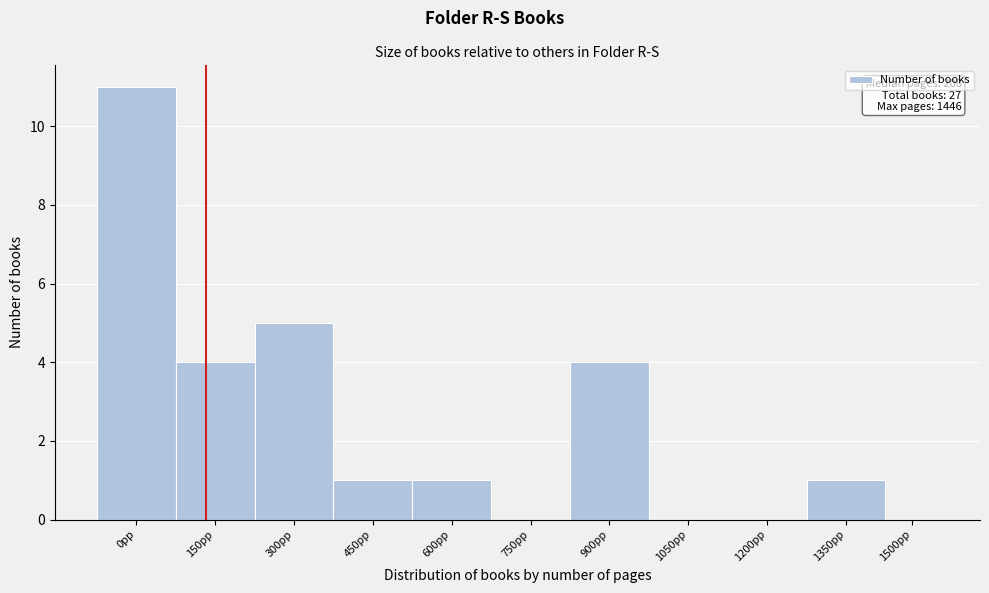

Reading left to right, transcribe all the data shown in this chart.

0pp=11	150pp=4	300pp=5	450pp=1	600pp=1	750pp=0	900pp=4	1050pp=0	1200pp=0	1350pp=1	1500pp=0